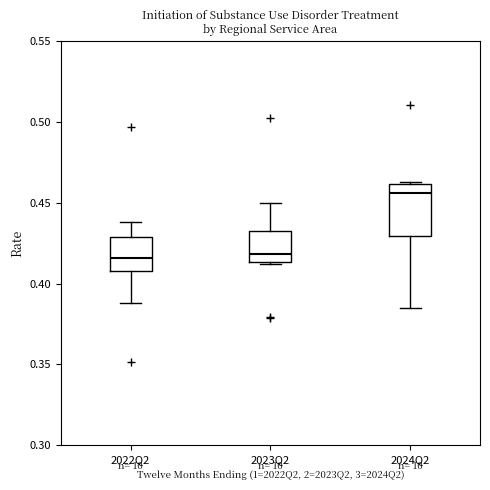

Which box's median line is the highest?

2024Q2